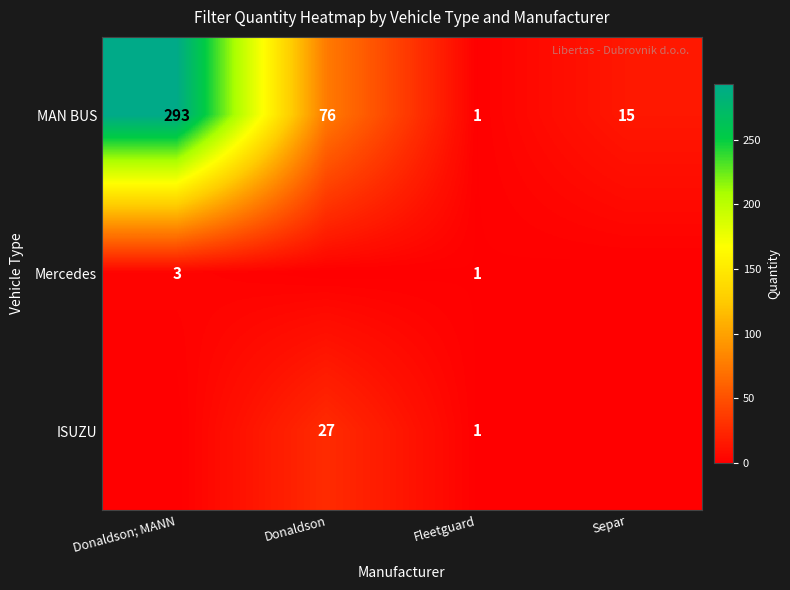

List the labels in order of MAN BUS value, smallest first.

Fleetguard, Separ, Donaldson, Donaldson; MANN